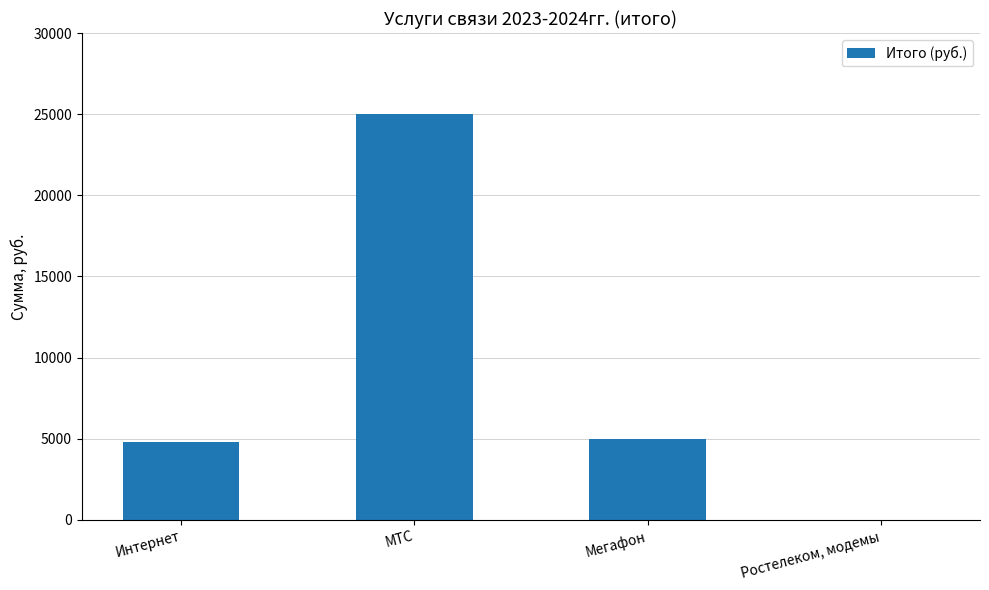

What is the change in value from МТС to Ростелеком, модемы?

-25000